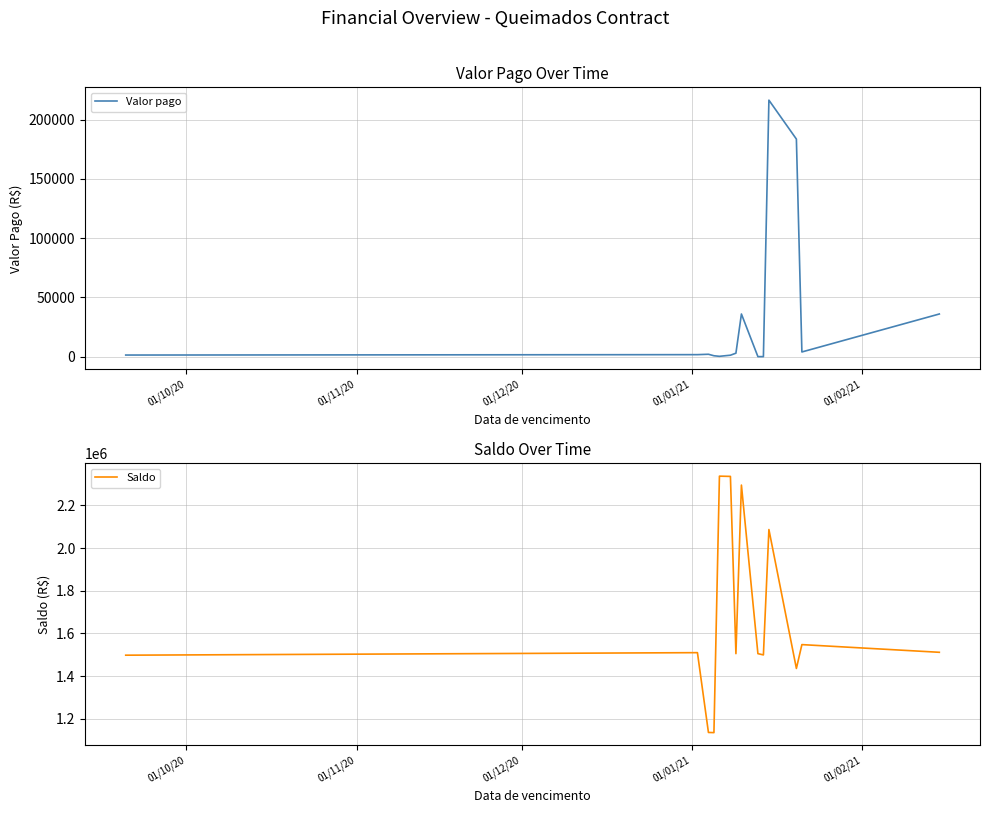

What is the highest value of the Saldo series?

2336559.4